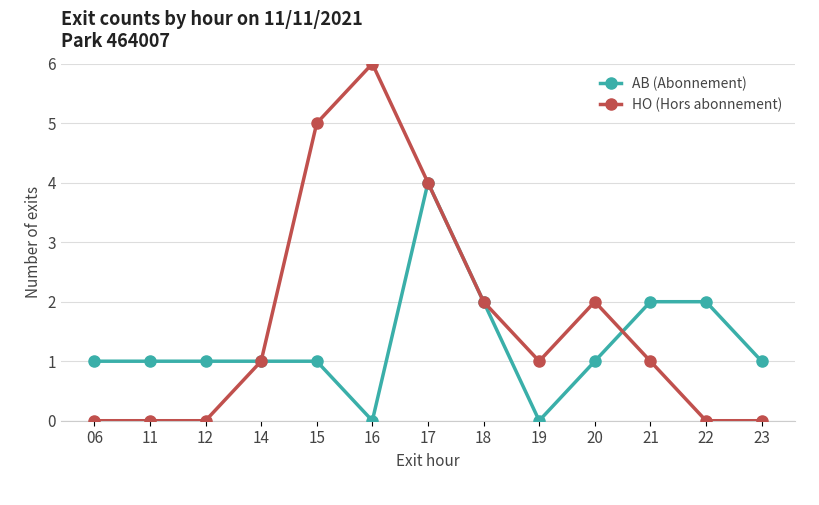

What are all the series names shown in the legend?

AB (Abonnement), HO (Hors abonnement)